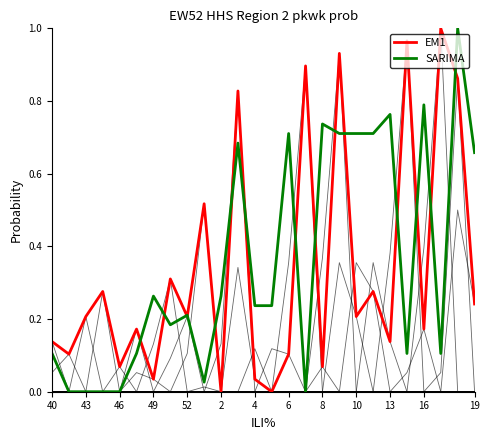

What is the total value across all series at 16?

1.5